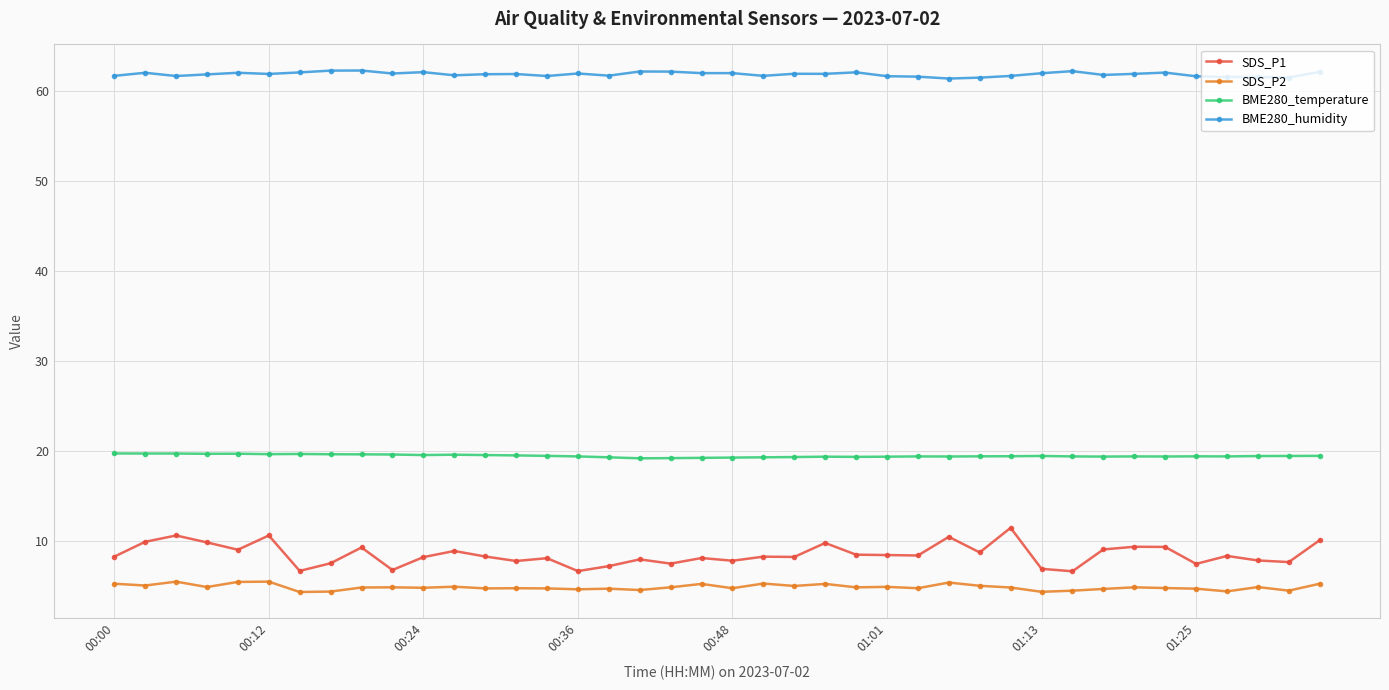

At how many categories does at least one series exceed 22?

40